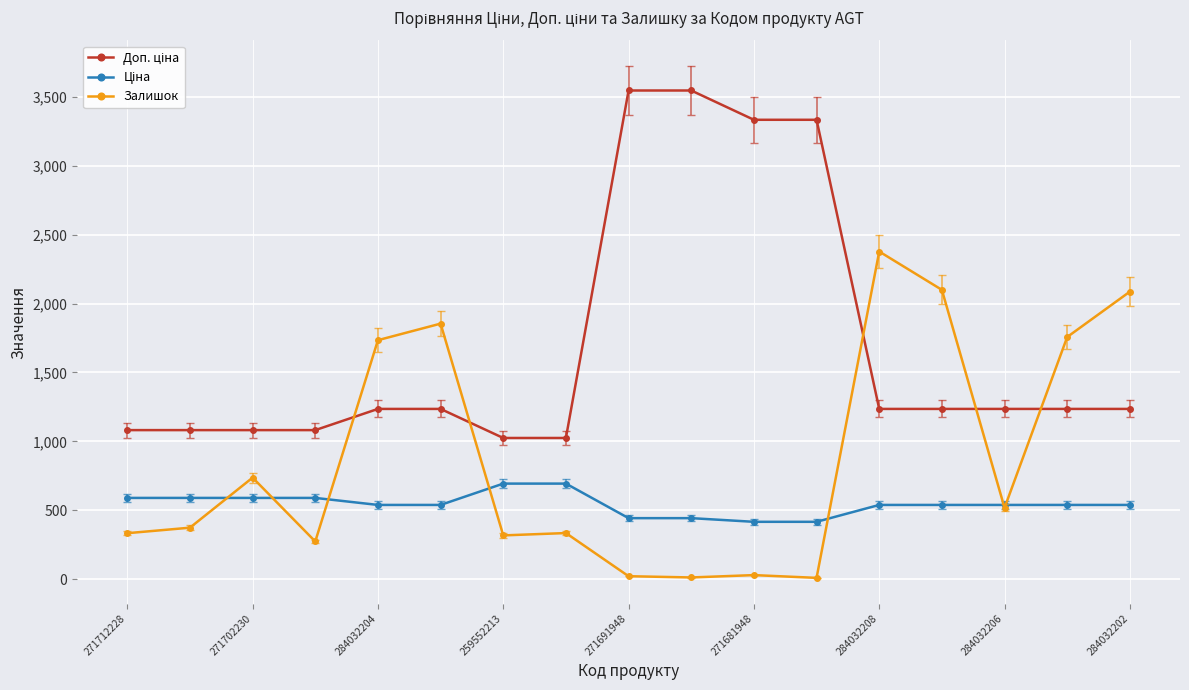

True or false: Залишок has more than 0 points higher than both neighbors.

True